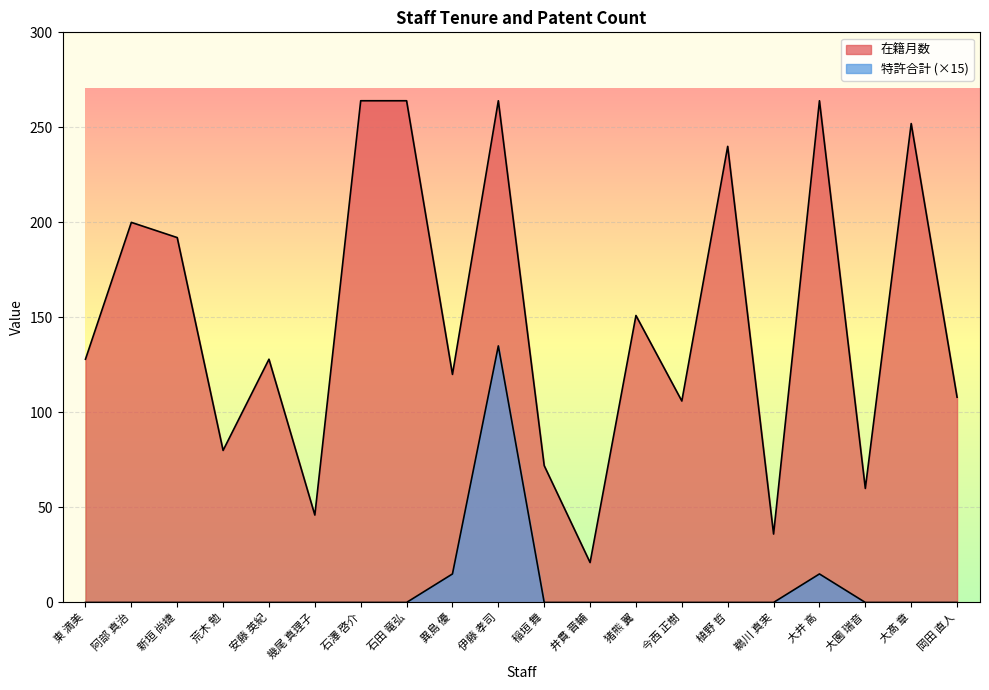

Rank the series at 植野 哲 from lowest to highest value.

特許合計, 在籍月数